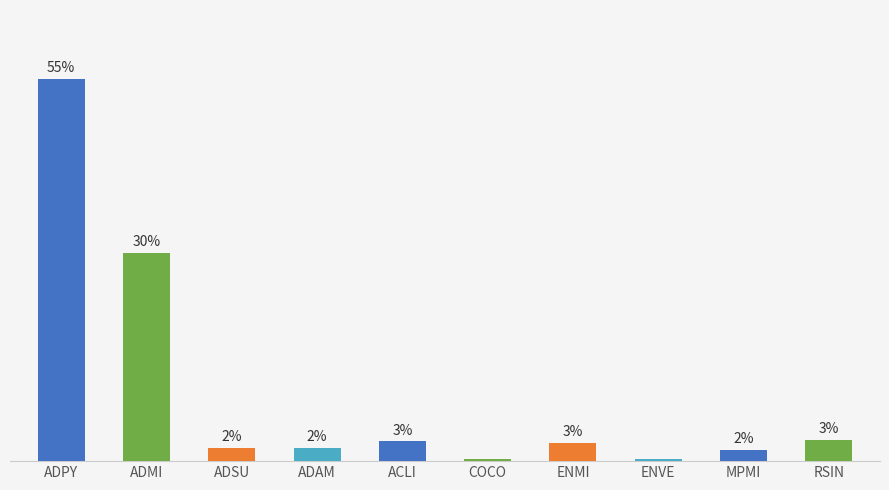

Between ADPY and ACLI, which is larger?

ADPY